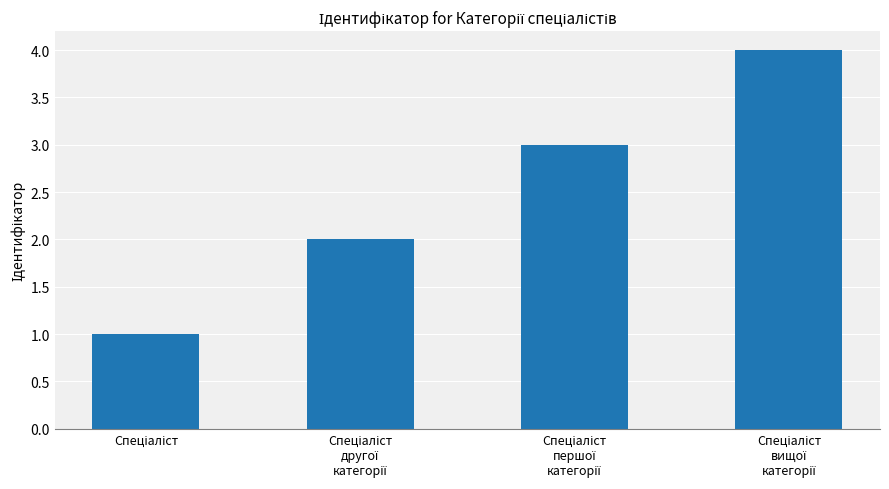

What is the value of the 2nd bar from the left?

2